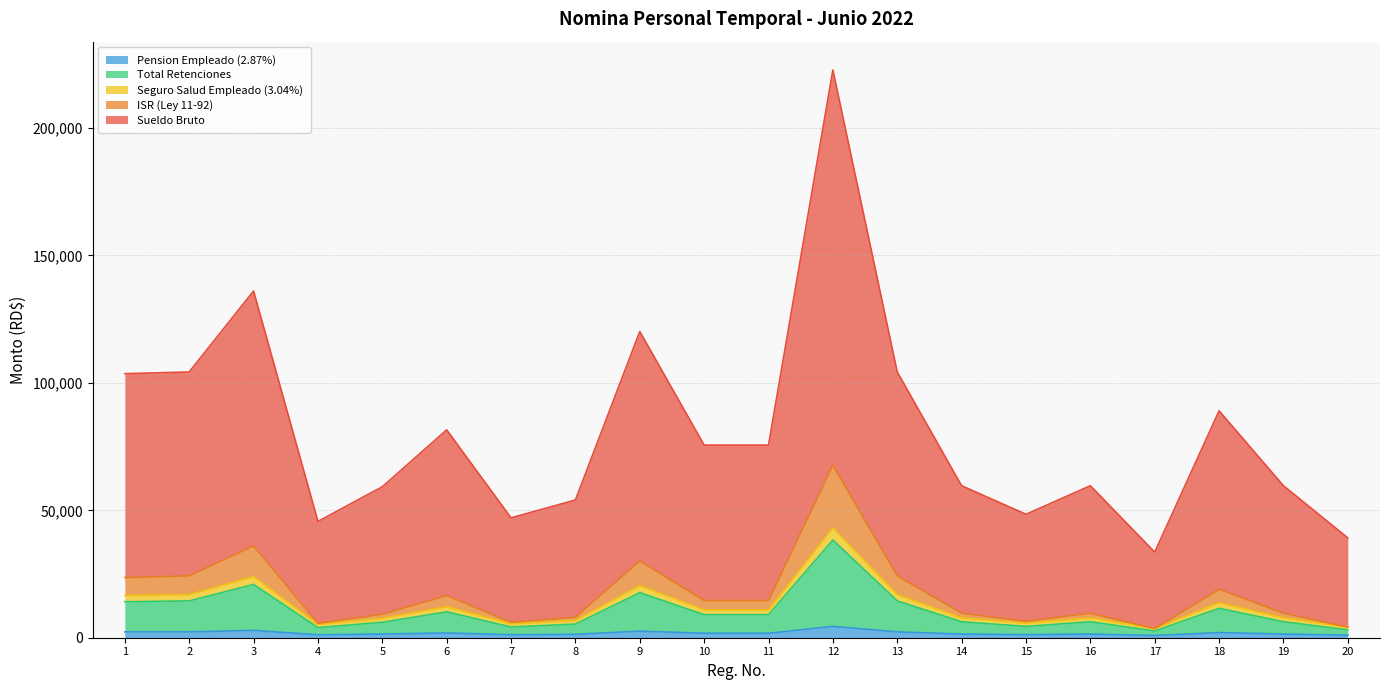

At how many categories does at least one series exceed 126223?

2